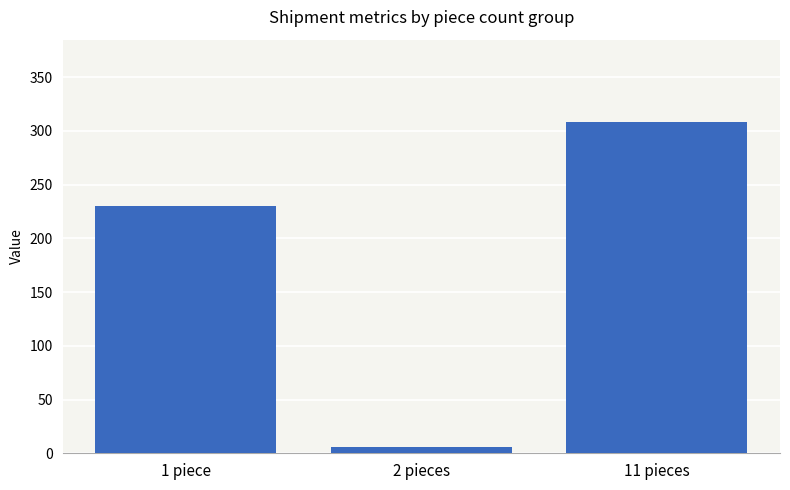

What is the difference between the second highest and minimum values?

224.4